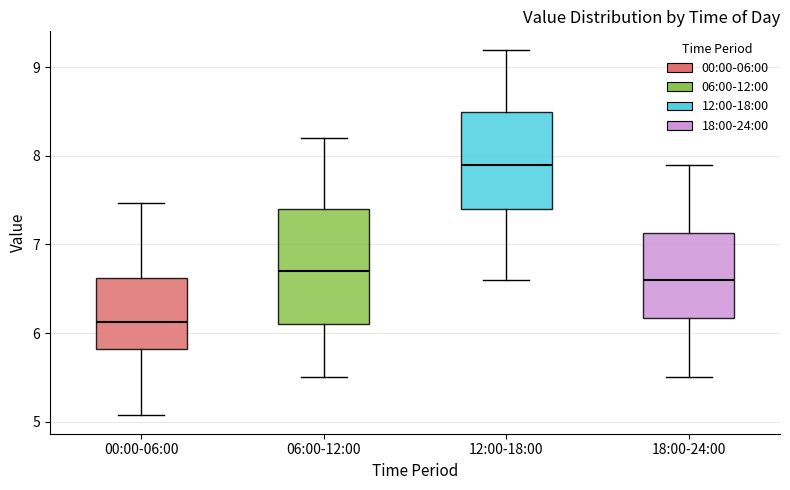

Which box is the tallest, from its lower edge to its upper edge?

06:00-12:00